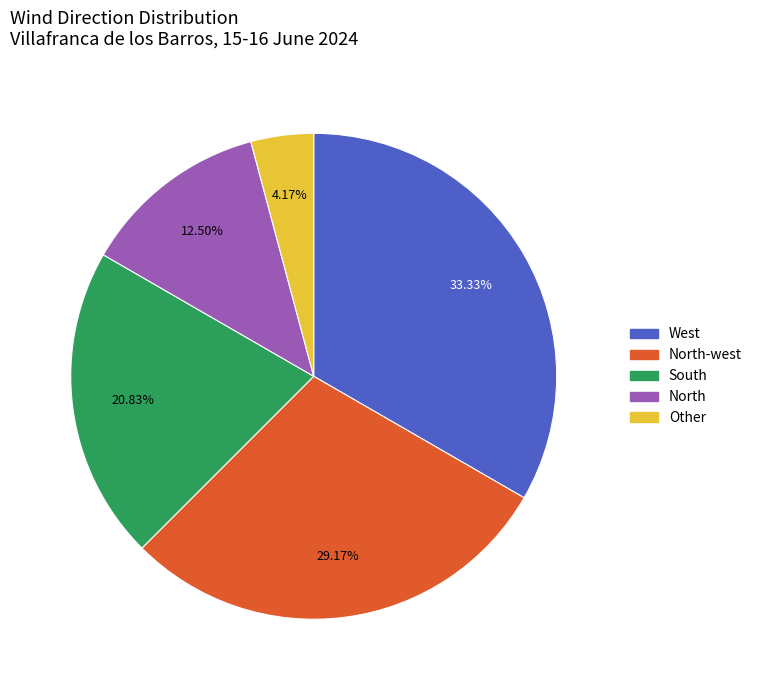

Does any single category account for the majority?

No